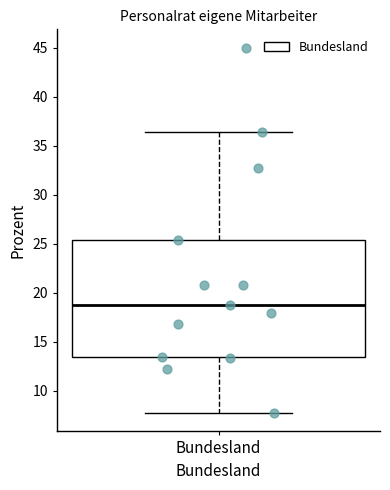

Read this box plot against the y-axis: the position of the median line, the range covered by the box, and the ends of both whiskers. The values are not printed on the chart, so give them approximately, as read against the axis.

median 19.0, box 13.5 to 25.5, whiskers 7.5 to 36.5